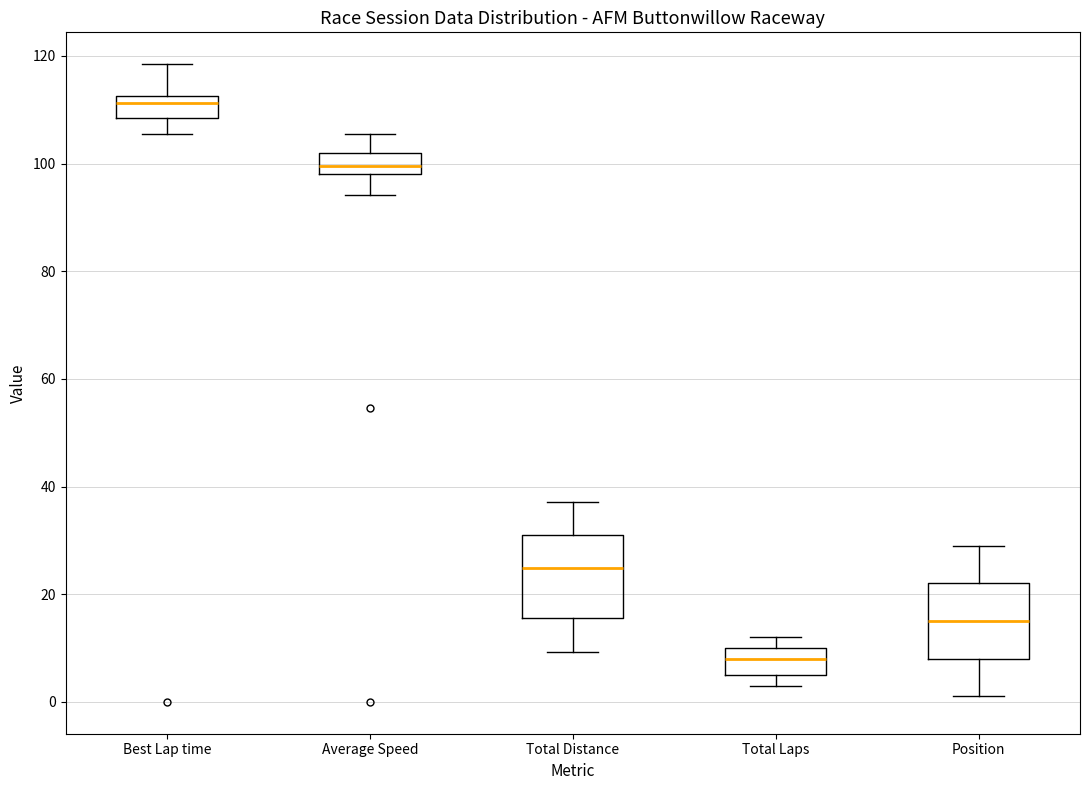

Where is the upper edge of the box for Total Laps on the y-axis? The values are not printed on the chart, so give them approximately, as read against the axis.

10